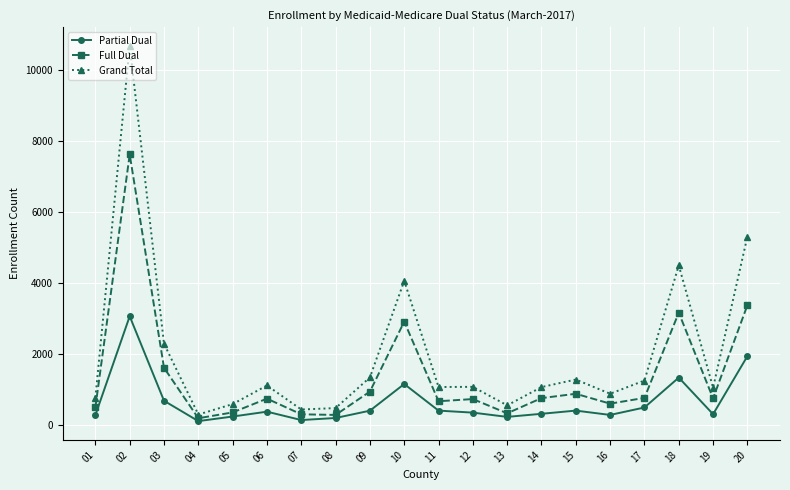

How many values in the Grand Total series are below 1070?

10